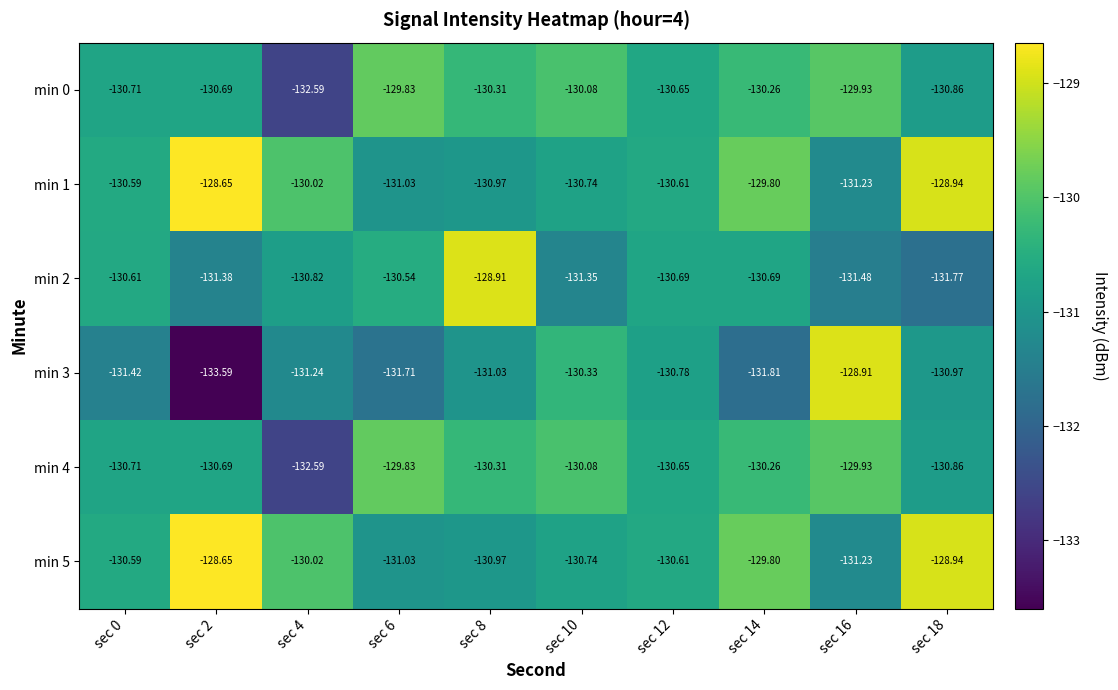

Is the value of min 3 at sec 6 greater than the value of min 5 at sec 6?

No